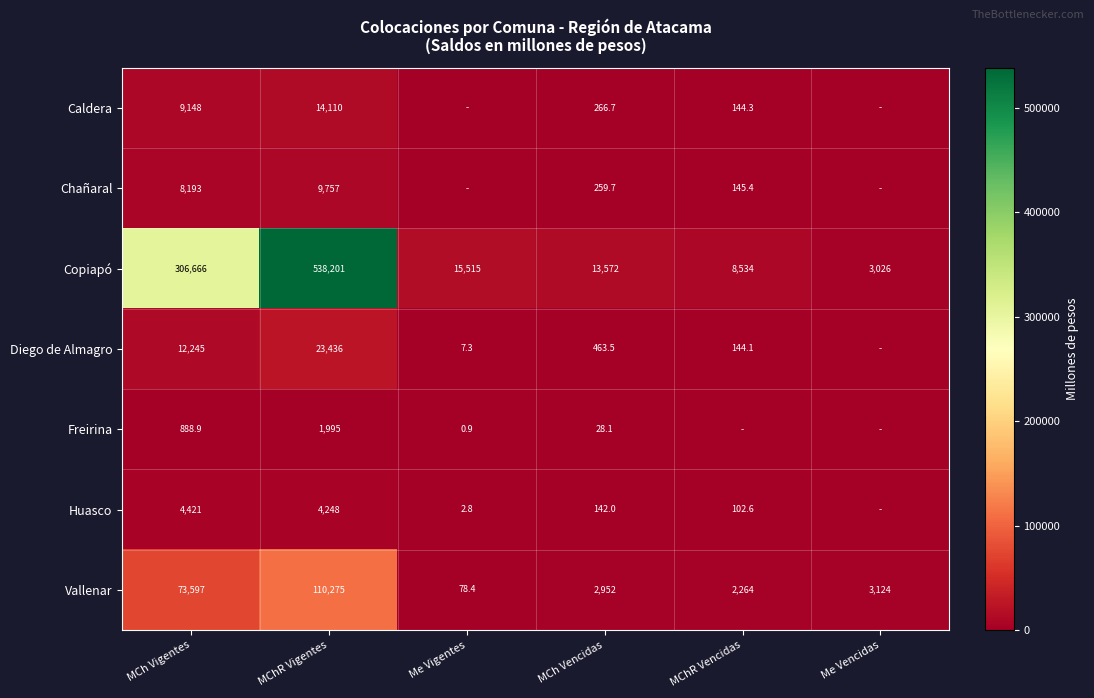

What is the sum of the Copiapó values at MChR Vigentes and MChR Vencidas?

546735.0